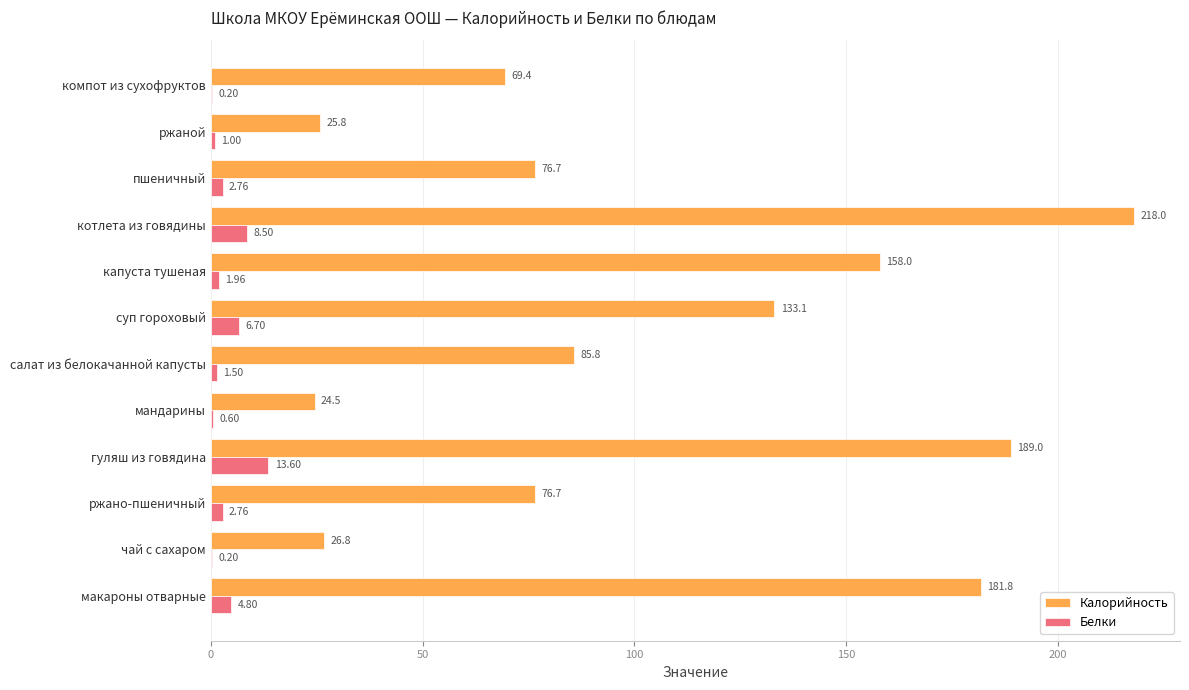

What is the maximum value for Белки?

13.6